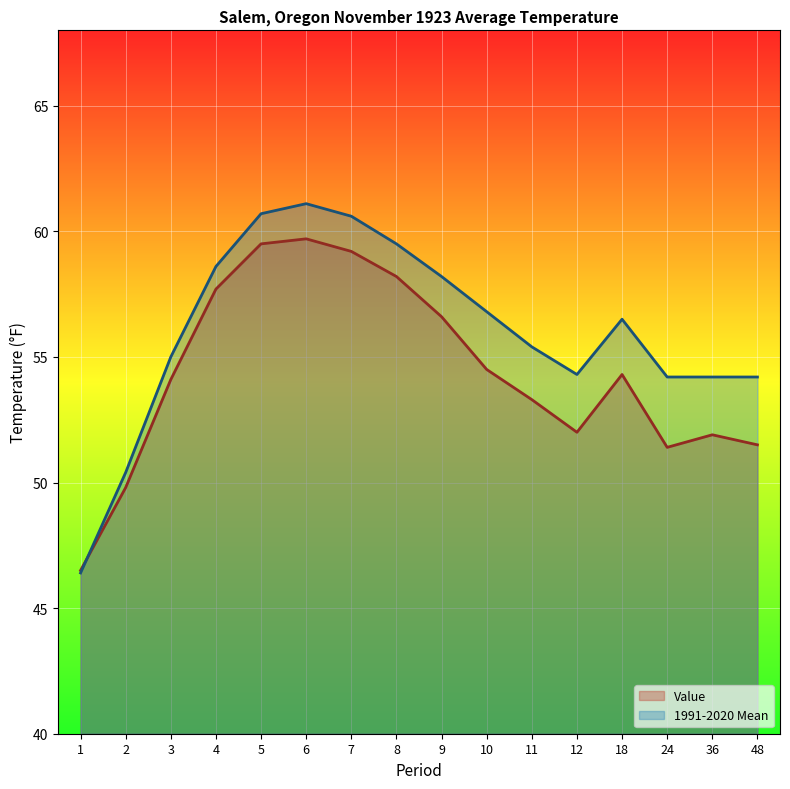

How many values in the 1991-2020 Mean series exceed 56?

8